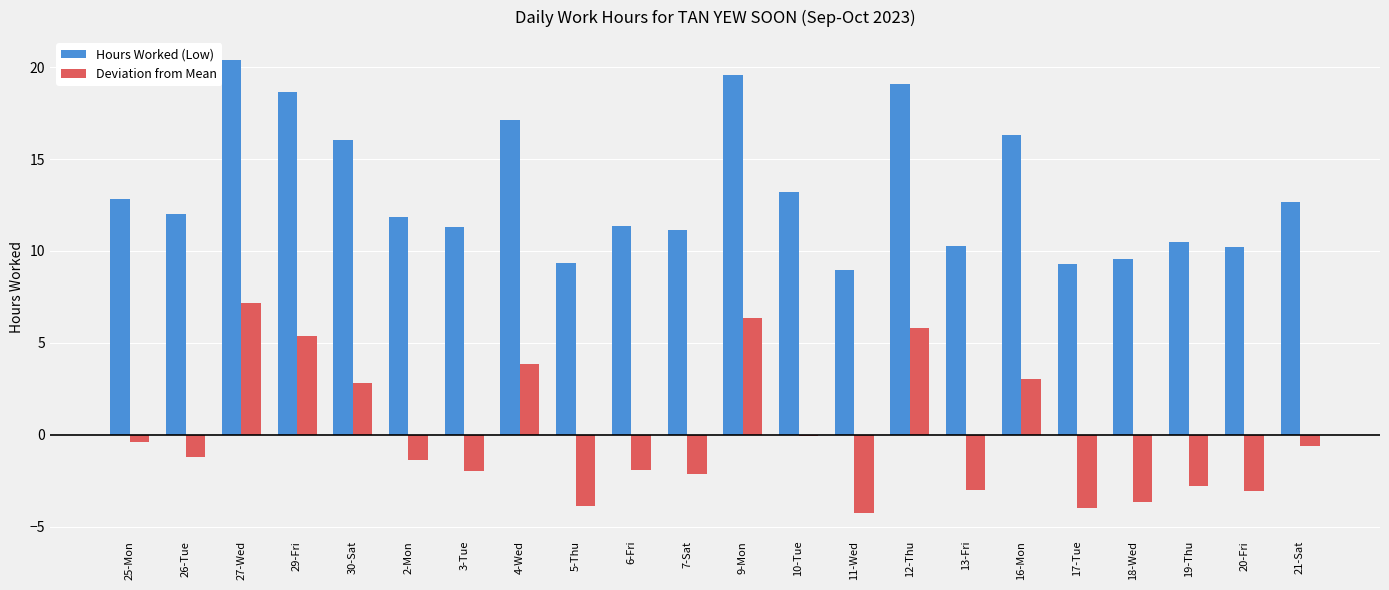

How many groups of bars are there?

22